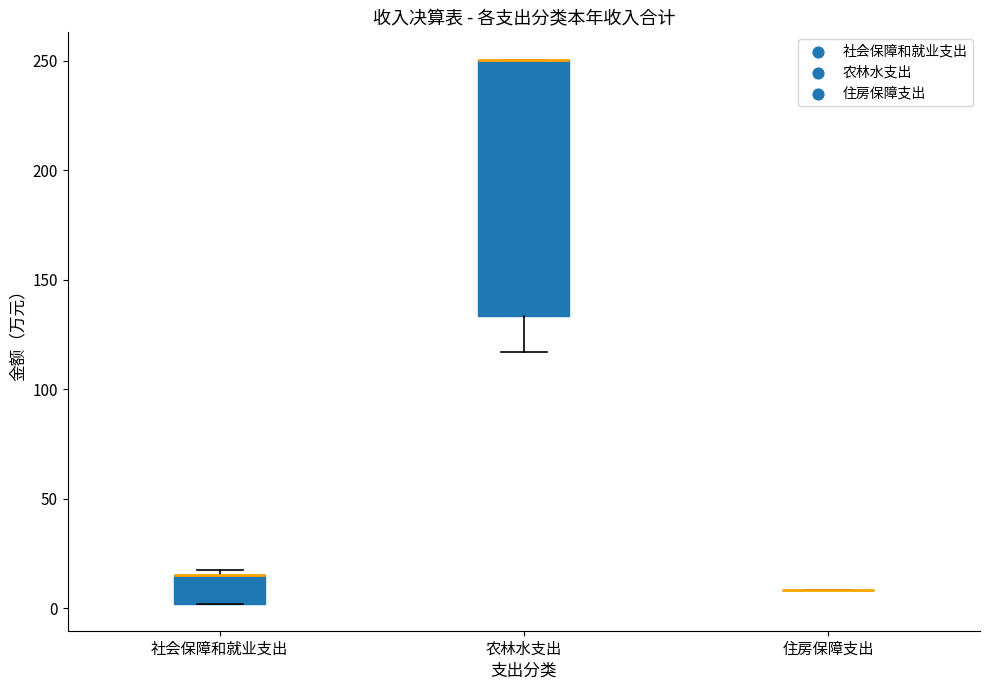

Reading left to right, transcribe this box plot: for each box, give where its median line is, the range the box spans, and where its two whiskers end, as read against the y-axis. The values are not printed on the chart, so give them approximately, as read against the axis.

社会保障和就业支出: median 15 (drawn on the box's upper edge), box 0 to 15, whiskers 0 to 15 (just above the box's upper edge)
农林水支出: median 250 (drawn on the box's upper edge), box 135 to 250, whiskers 115 to 250
住房保障支出: box collapsed to a line at 10, whiskers 10 to 10